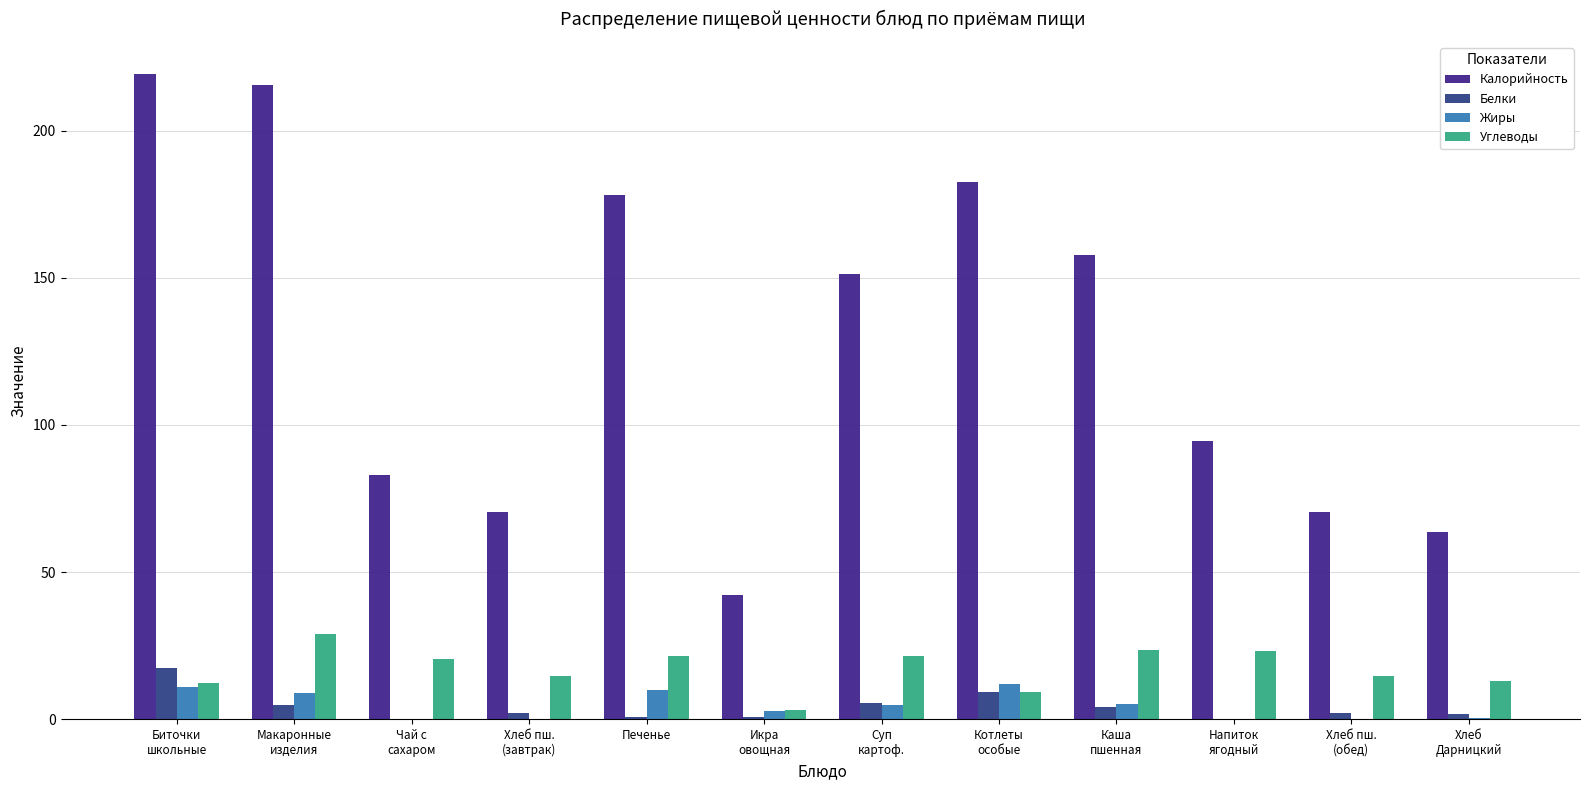

At Напиток
ягодный, list the series in order from largest to smallest.

Калорийность, Углеводы, Белки, Жиры